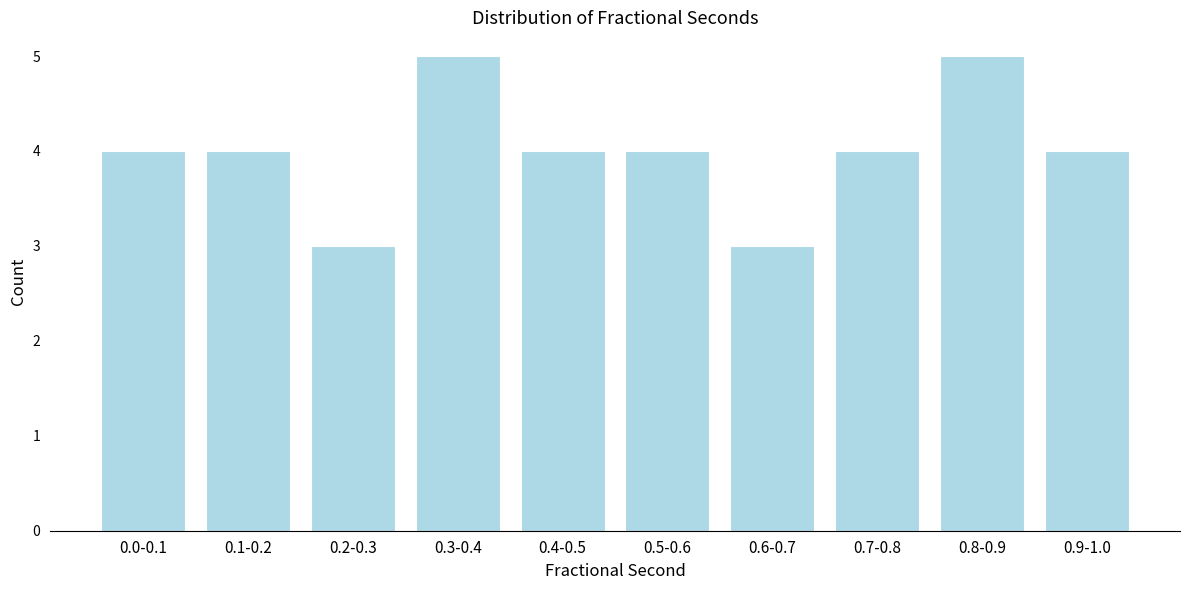

Reading left to right, extract all data points from this chart.

0.0-0.1=4	0.1-0.2=4	0.2-0.3=3	0.3-0.4=5	0.4-0.5=4	0.5-0.6=4	0.6-0.7=3	0.7-0.8=4	0.8-0.9=5	0.9-1.0=4